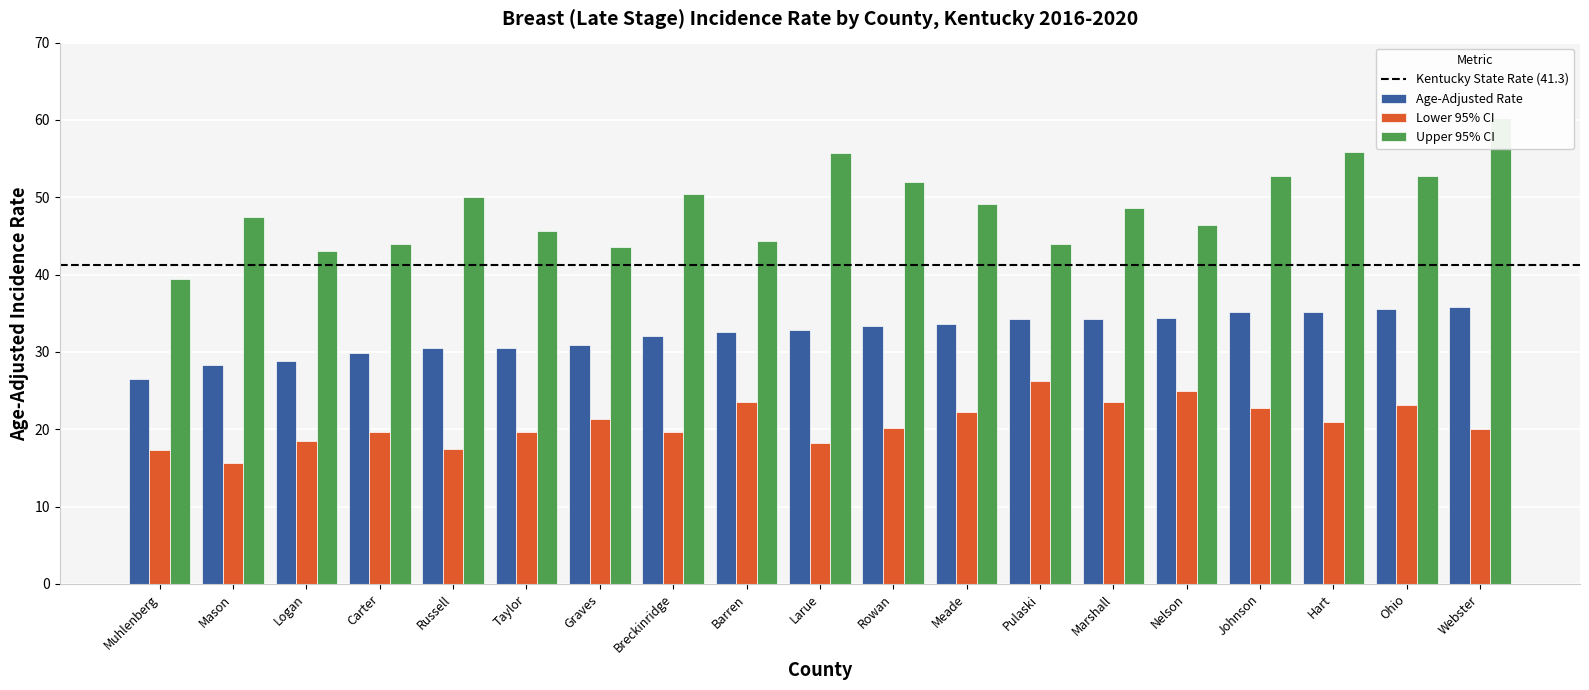

How many bars are there in total?

57